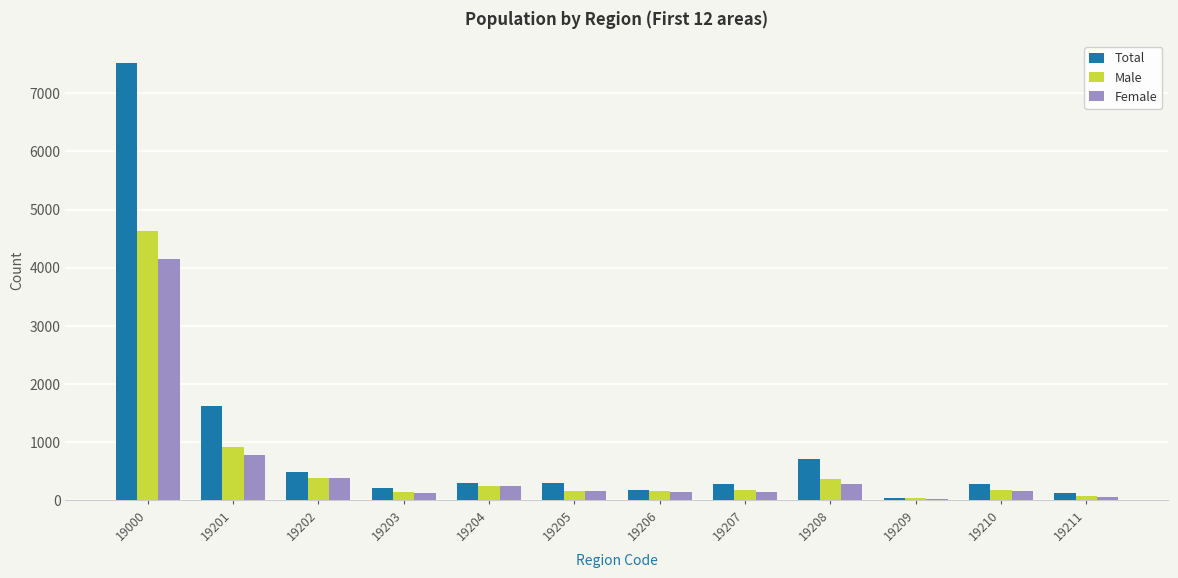

Count the number of categories in the chart.

12